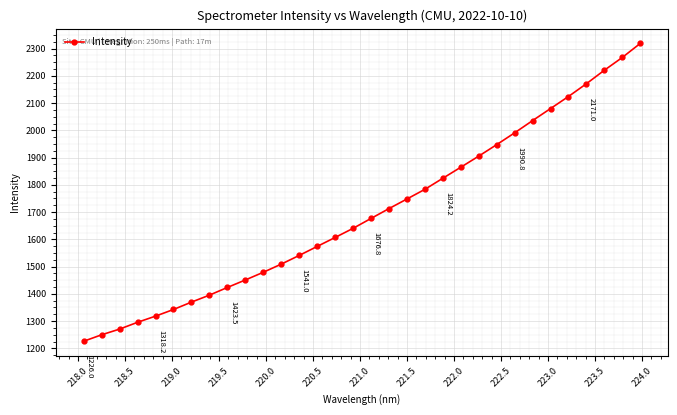

Does the chart have visible grid lines?

Yes